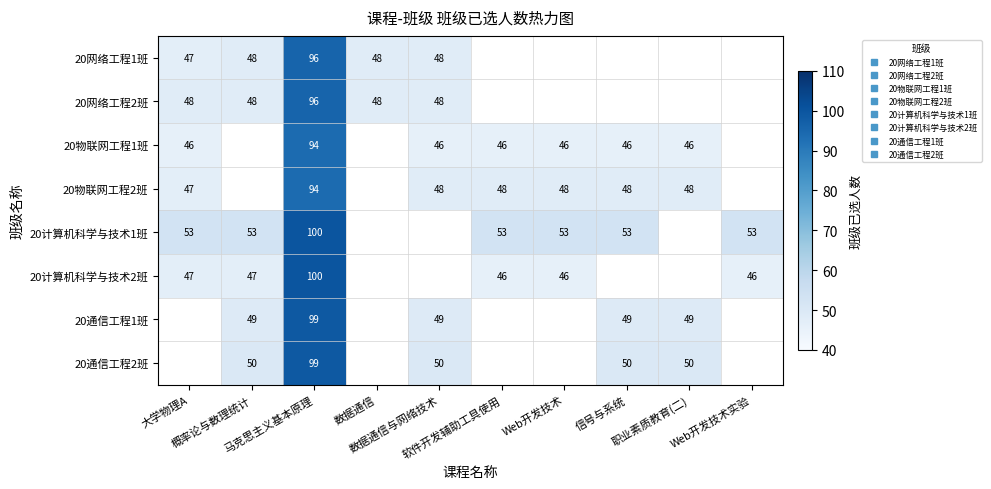

Count the 20通信工程2班 values in the range 99 to 100.

1